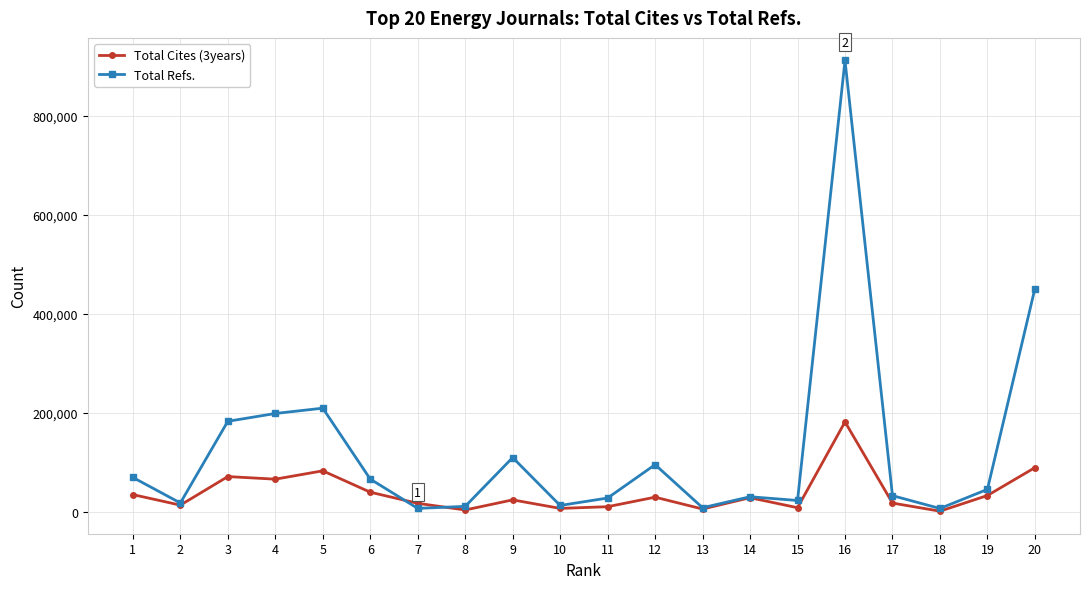

True or false: Total Cites (3years) has more than 0 points higher than both neighbors.

True